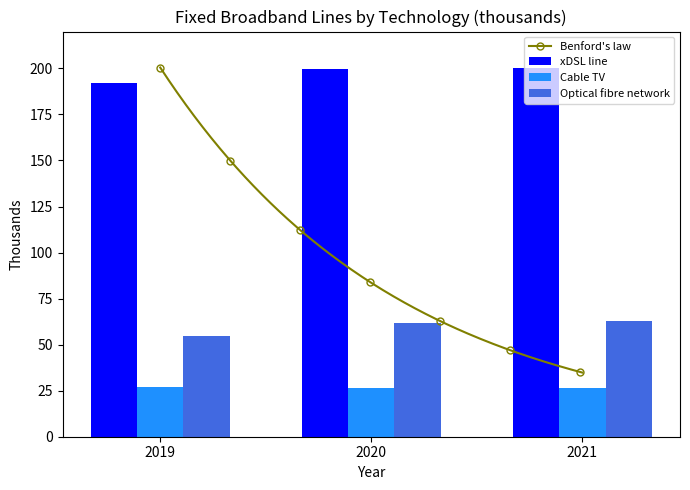

Where does the Optical fibre network series first go above 61?

2020